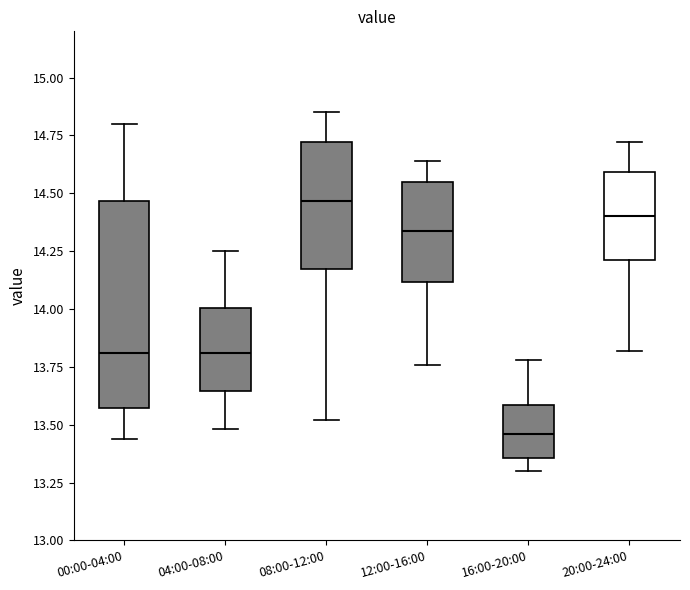

Reading left to right, transcribe this box plot: for each box, give where its median line is, the range the box spans, and where its two whiskers end, as read against the y-axis. The values are not printed on the chart, so give them approximately, as read against the axis.

00:00-04:00: median 13.80, box 13.55 to 14.45, whiskers 13.45 to 14.80
04:00-08:00: median 13.80, box 13.65 to 14.00, whiskers 13.50 to 14.25
08:00-12:00: median 14.45, box 14.15 to 14.70, whiskers 13.50 to 14.85
12:00-16:00: median 14.35, box 14.10 to 14.55, whiskers 13.75 to 14.65
16:00-20:00: median 13.45, box 13.35 to 13.60, whiskers 13.30 to 13.80
20:00-24:00: median 14.40, box 14.20 to 14.60, whiskers 13.80 to 14.70